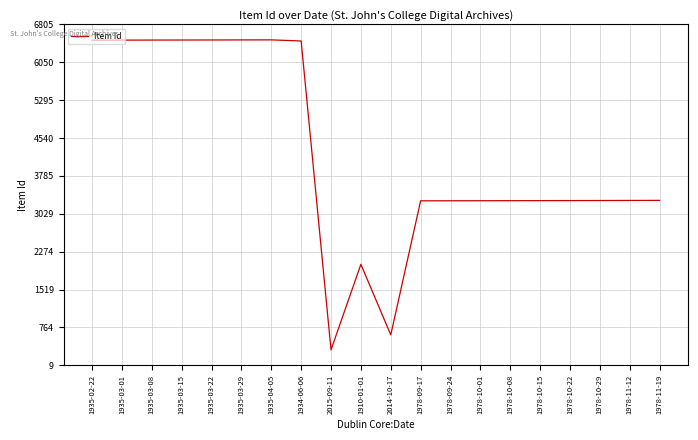

What is the greatest value displayed?

6496